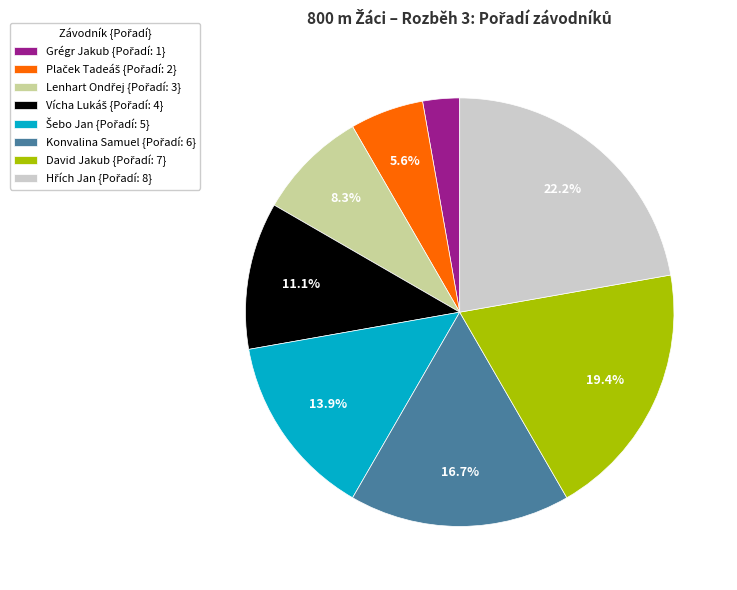

Is there a majority slice in this chart?

No